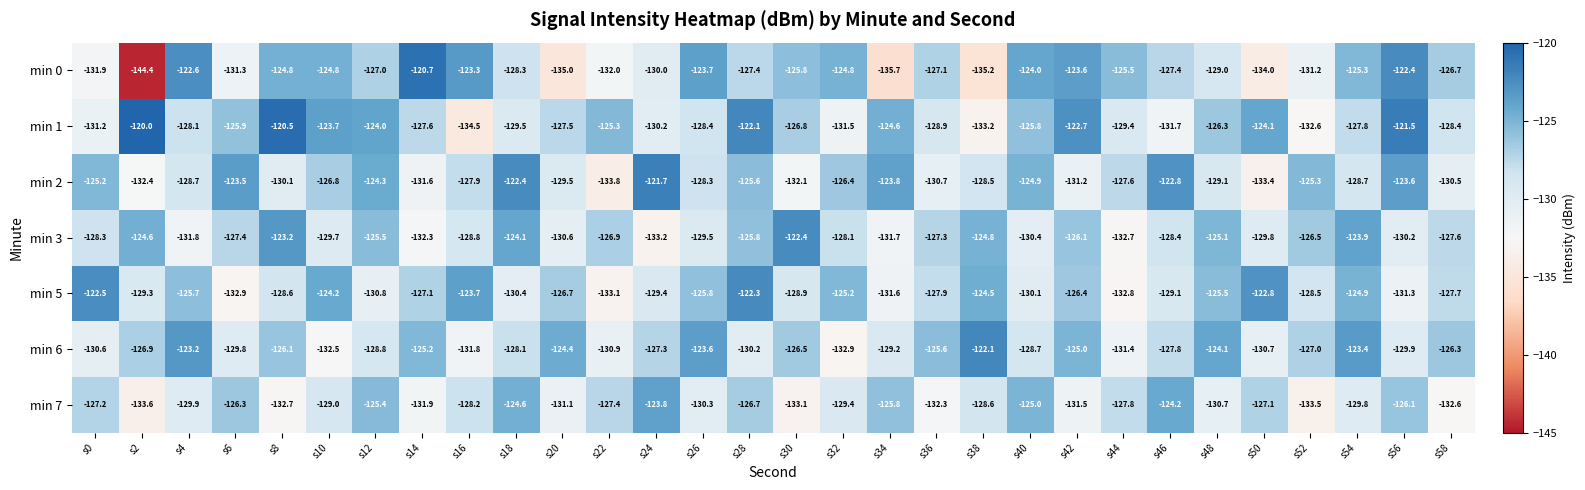

At which label does min 0 reach its minimum?

s2